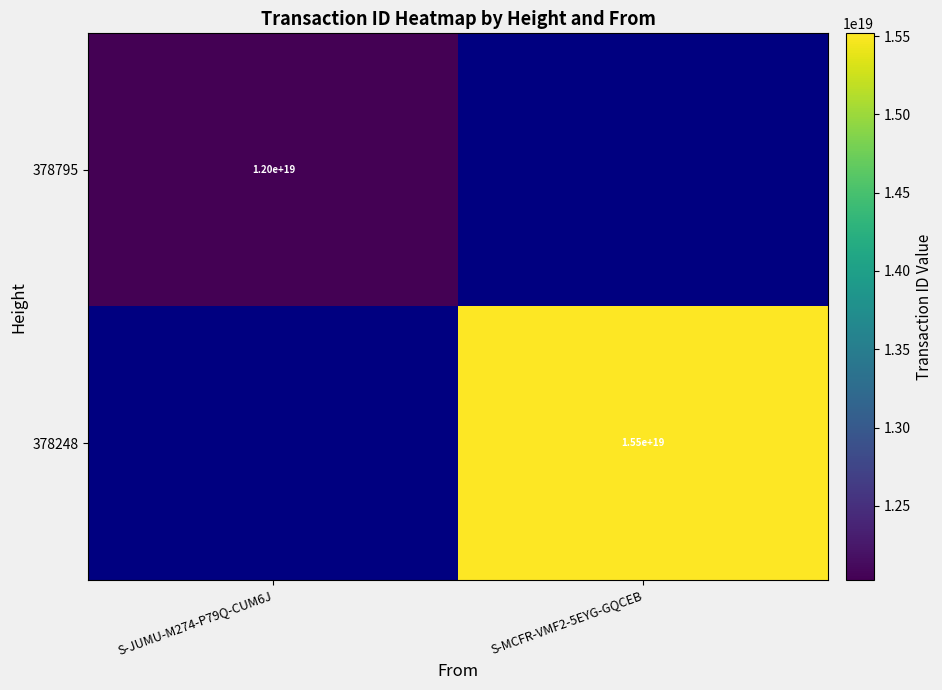

Is it true that 378248 equals 15500000000000000000 at S-MCFR-VMF2-5EYG-GQCEB?

True